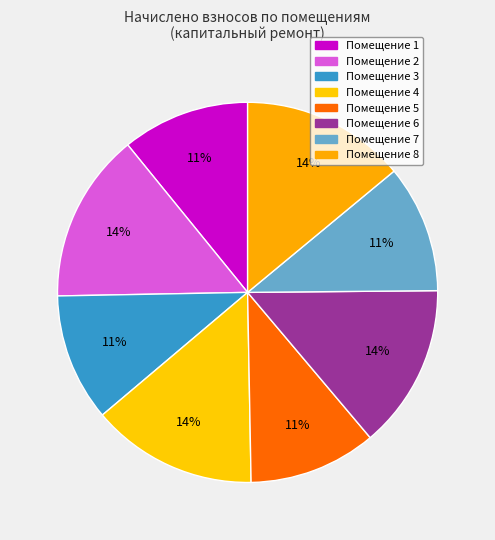

Is there a majority slice in this chart?

No